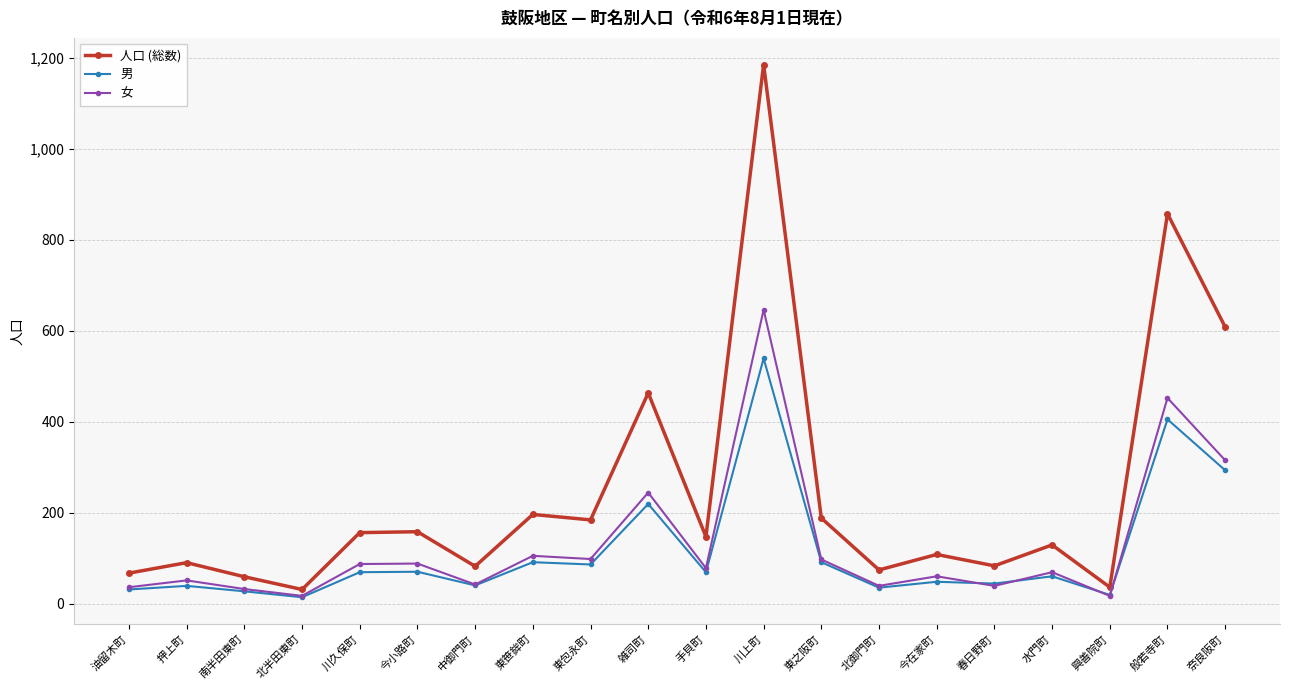

In 男, how many points are lower than both neighbors (excluding endpoints)?

7